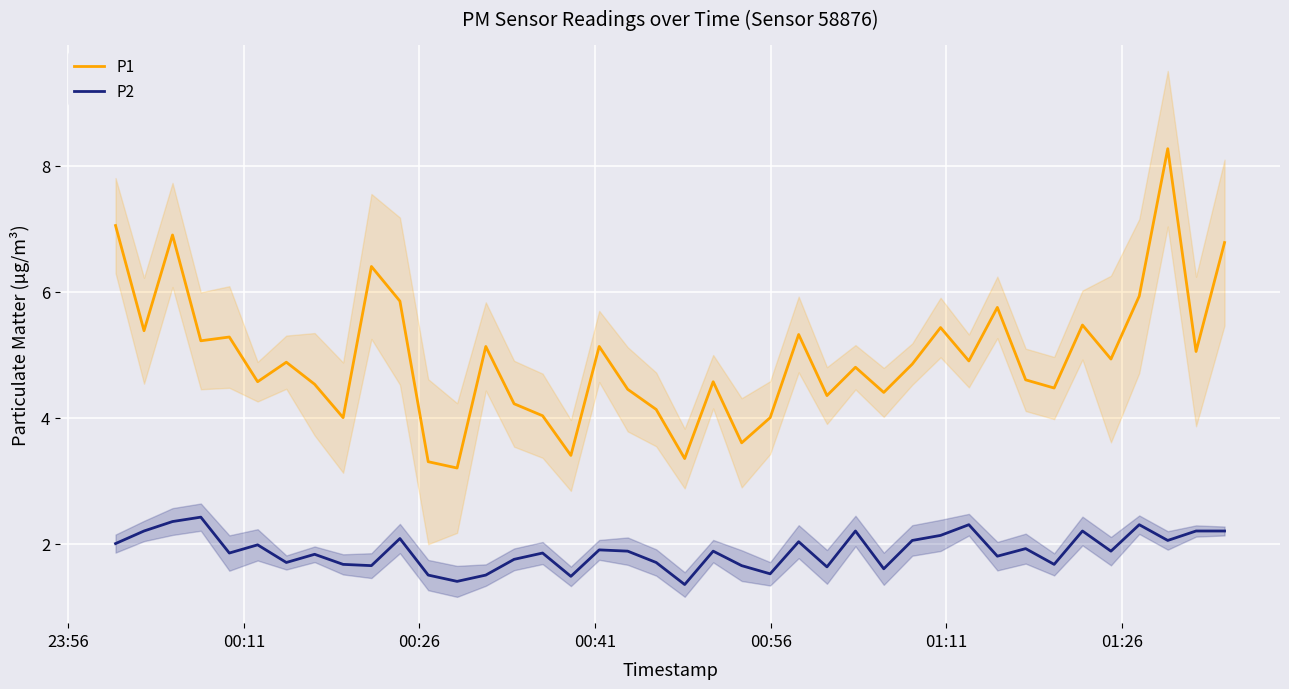

True or false: P1 and P2 cross at least once.

False